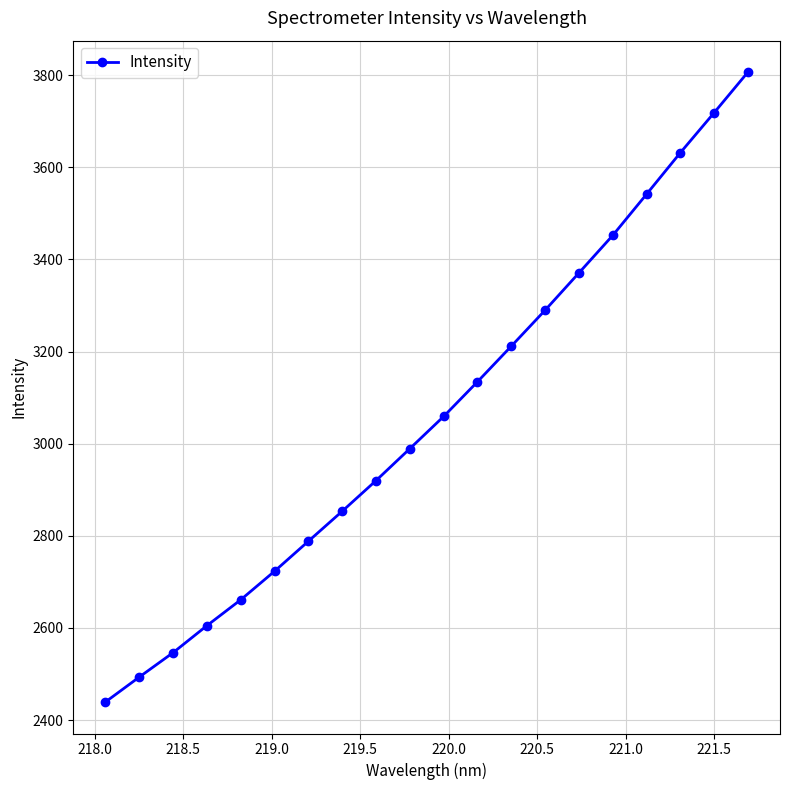

True or false: there are more than 0 points higher than both neighbors.

False